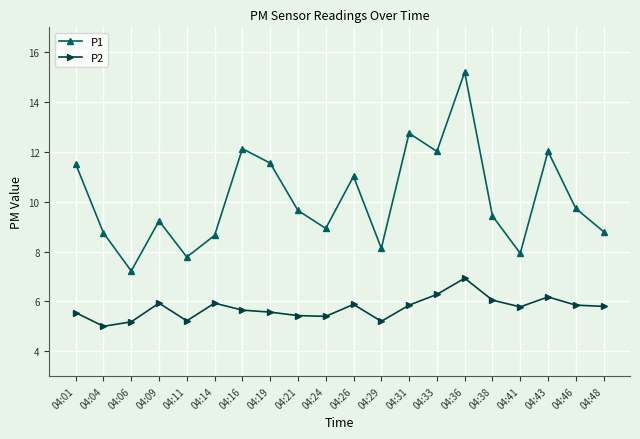

At how many categories does at least one series exceed 10?

8